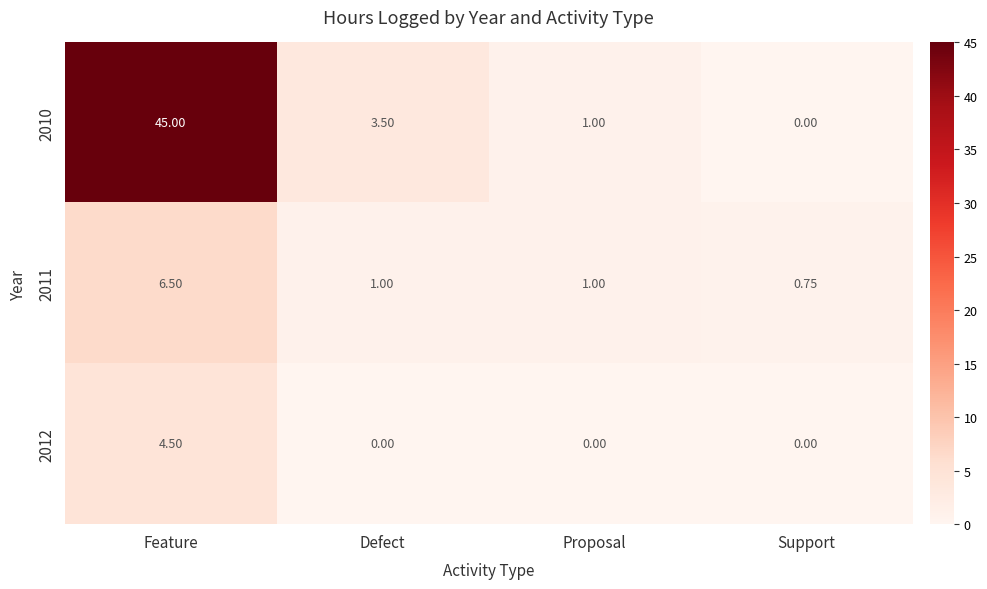

At which label does 2010 first exceed 3?

Feature